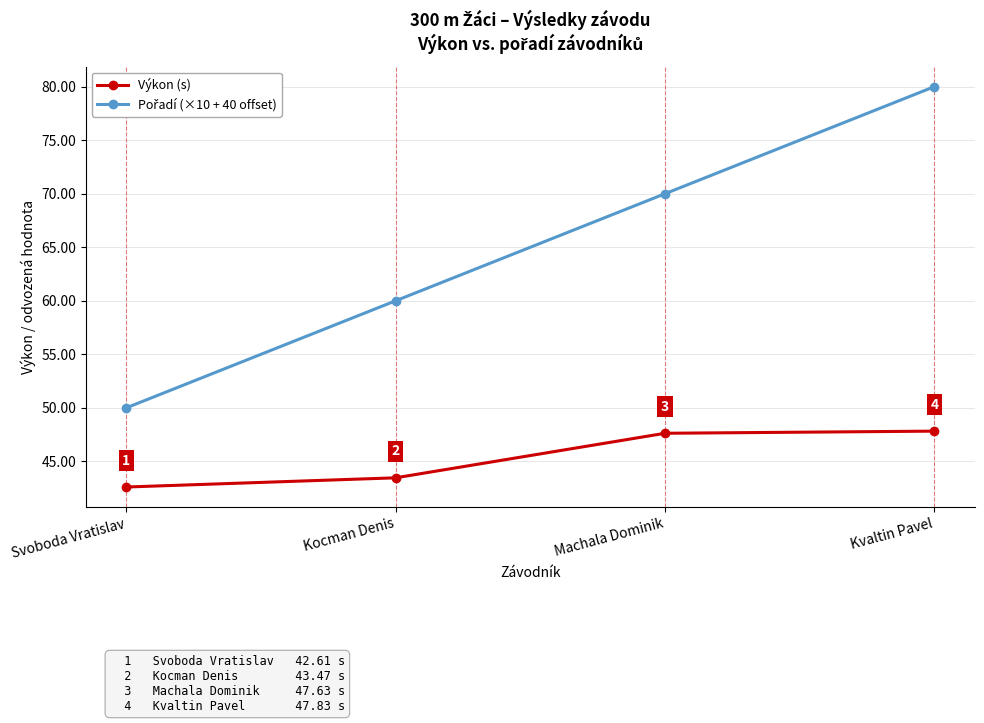

At how many categories does at least one series exceed 57?

3